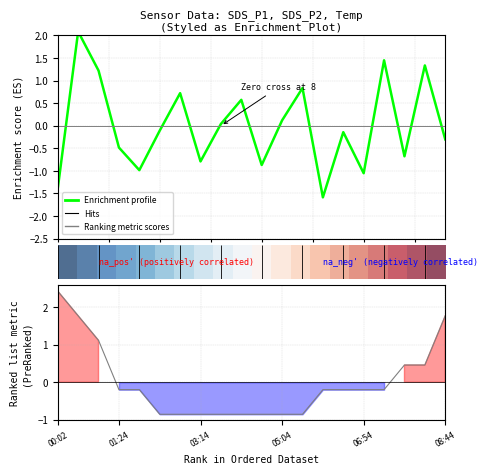

What is the minimum value shown in the chart?

-1.6